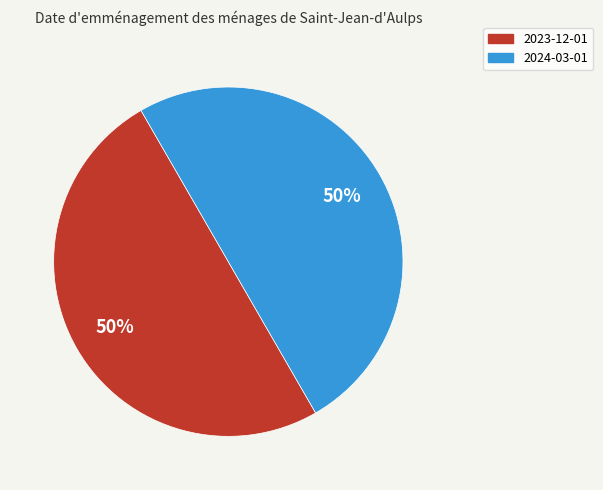

How many segments does this pie chart have?

2